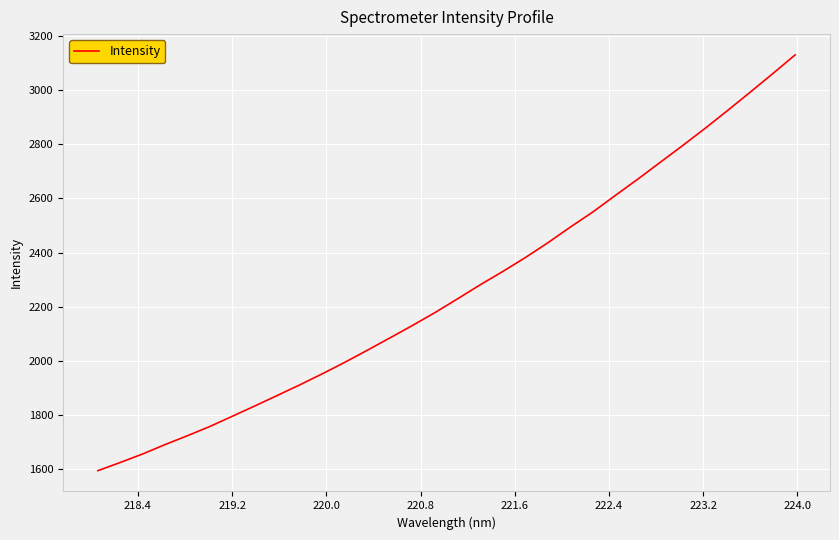

What is the minimum value shown in the chart?

1594.9